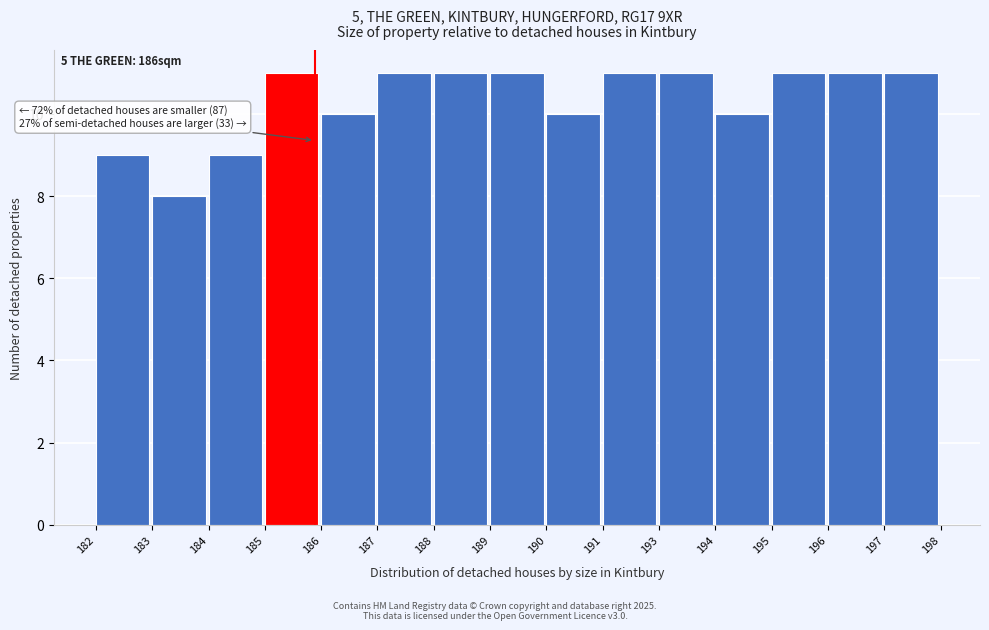

Reading right to left, list all the values displayed in this chart.

197=11	196=11	195=11	194=10	193=11	191=11	190=10	189=11	188=11	187=11	186=10	185=11	184=9	183=8	182=9